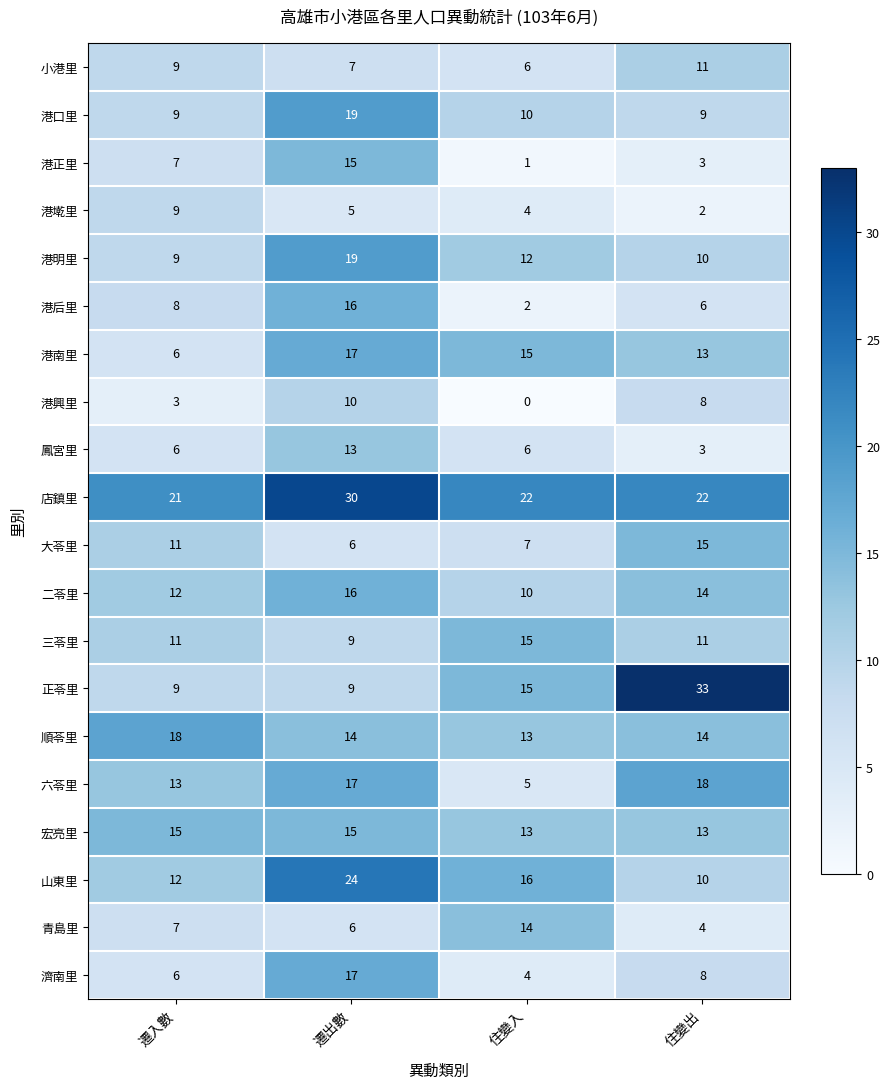

Where is 港口里 nearest to the value 14?

住變入